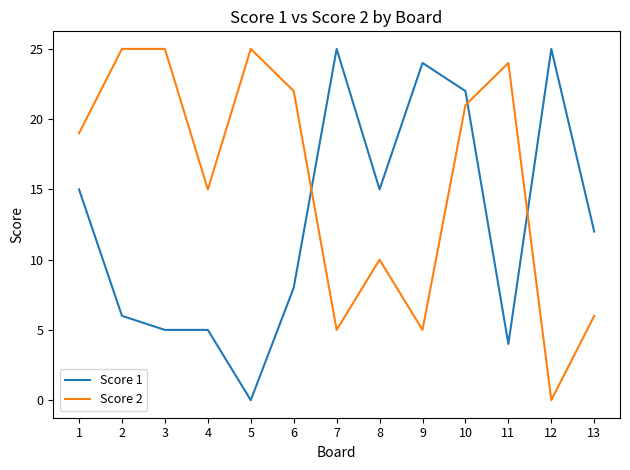

Where is the first local minimum for Score 2?

4